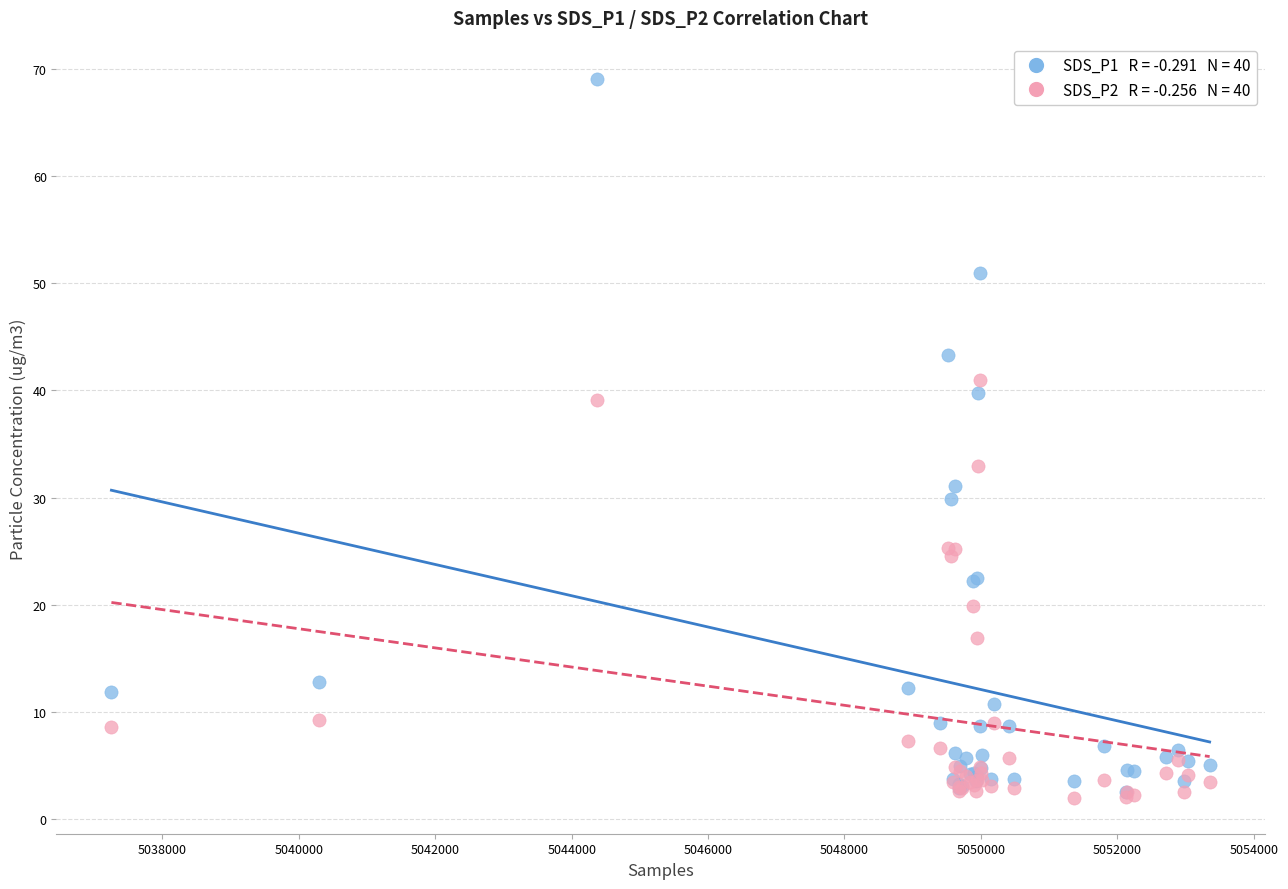

Across all series, what Y value is closest to 35?

32.9